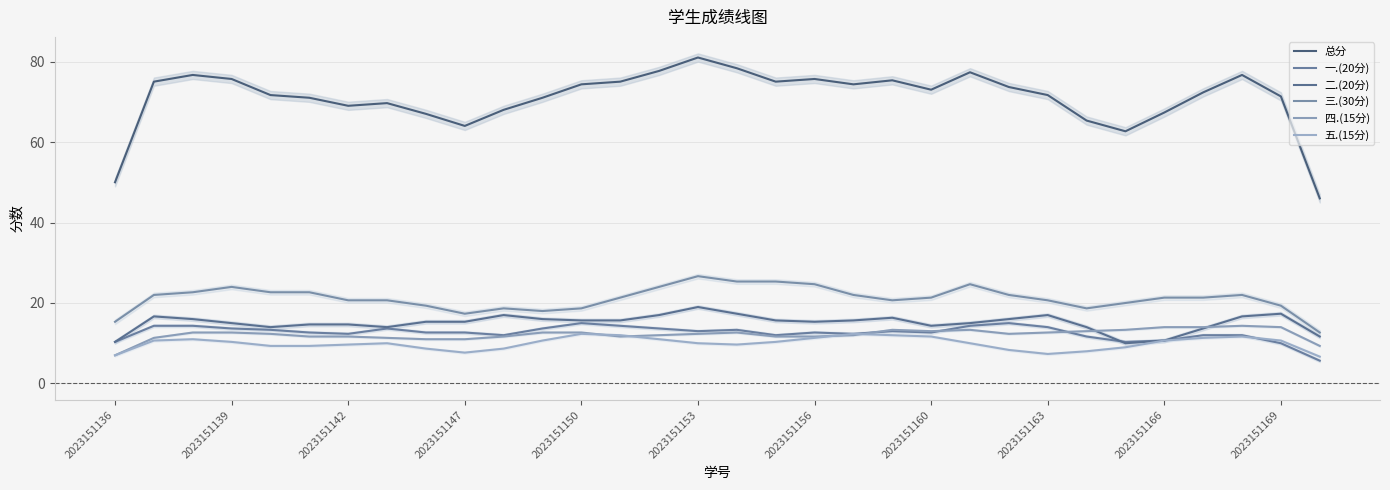

Is it true that 一.(20分) equals 13.0 at 20?

True